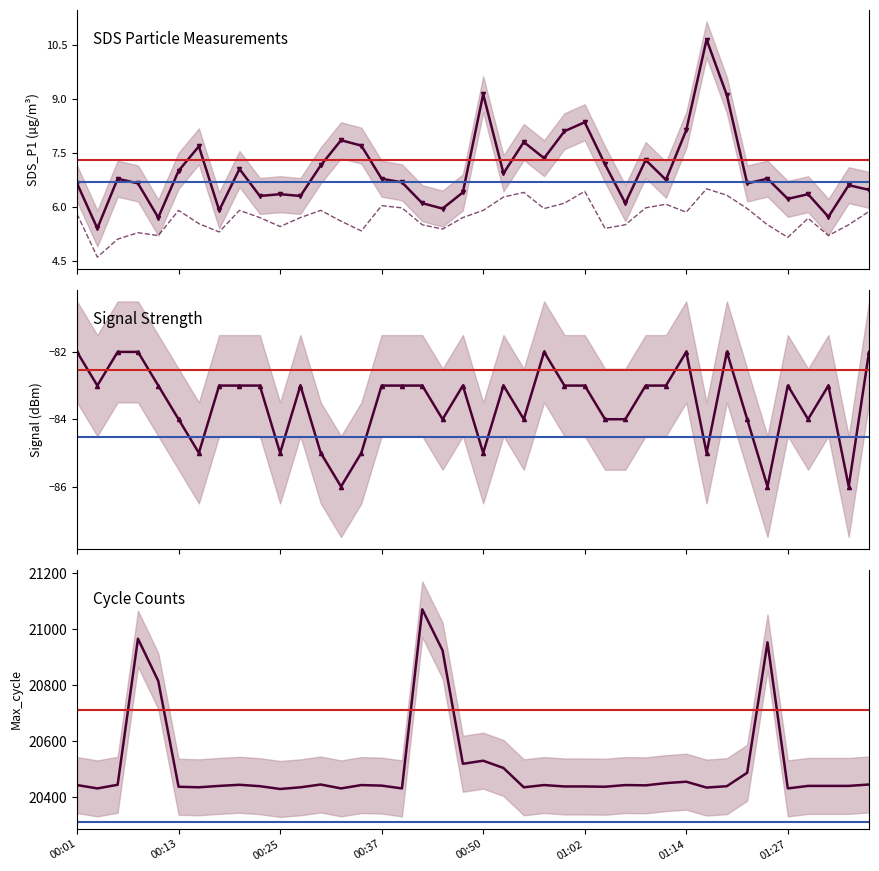

Which series has the widest spread of values?

Max_cycle